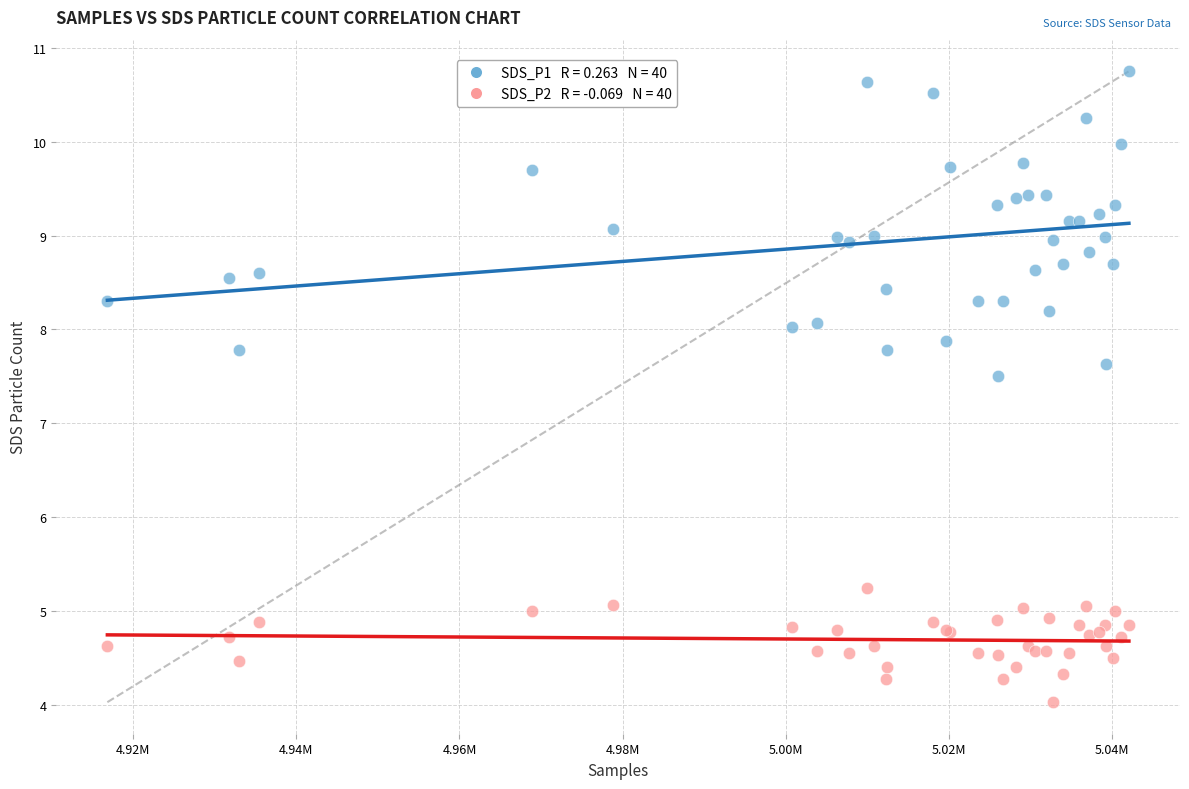

Across all series, what Y value is closest to 7?

7.5